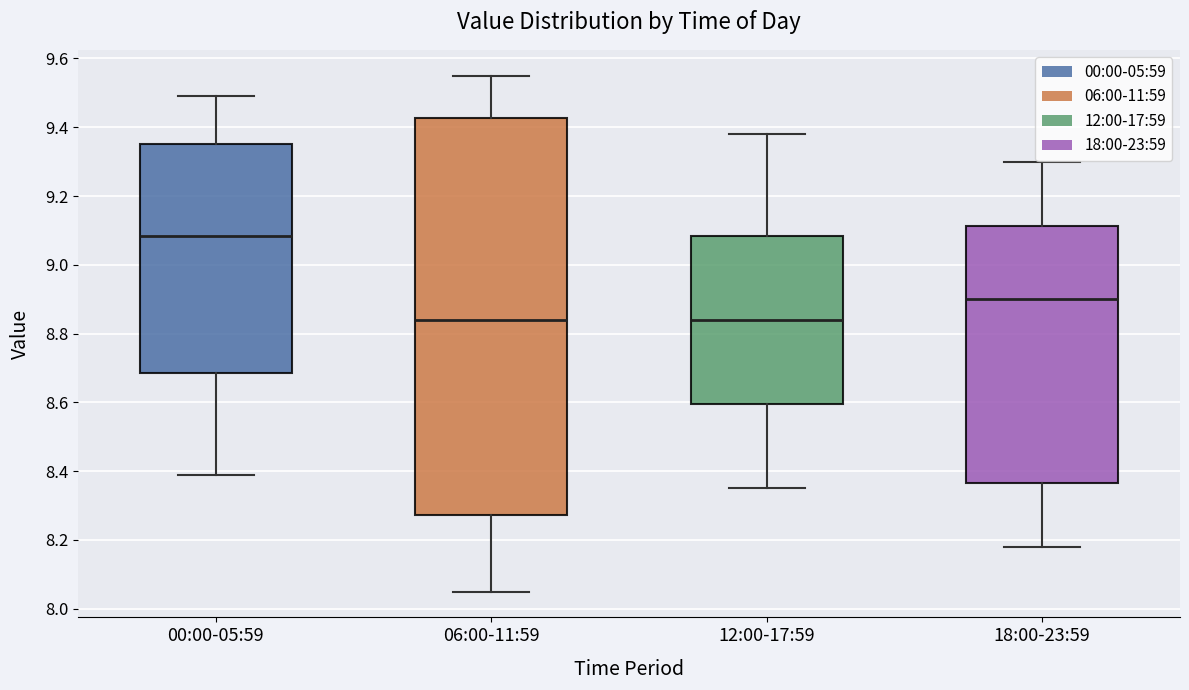

Where does the lower whisker of the box for 18:00-23:59 end on the y-axis? The values are not printed on the chart, so give them approximately, as read against the axis.

8.18